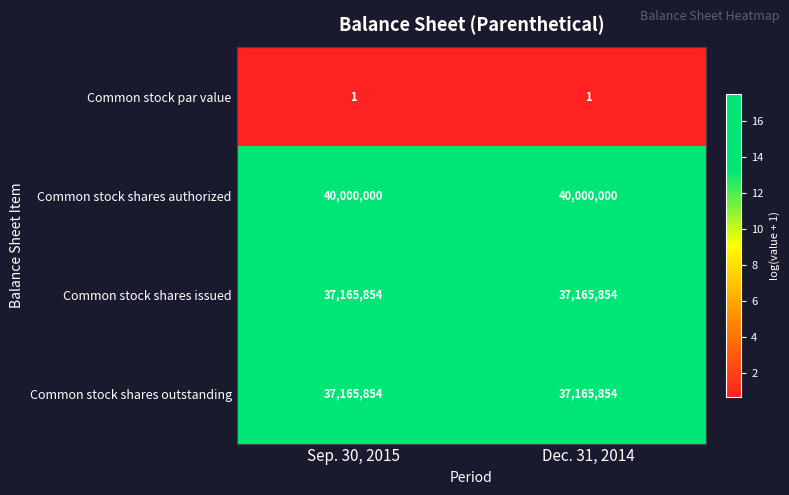

What is the highest value of the Common stock shares issued series?

37165854